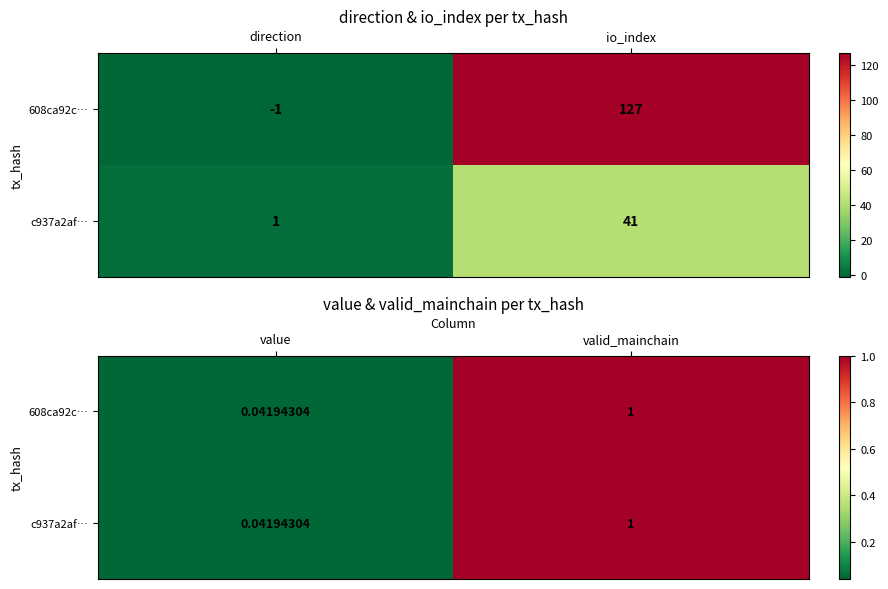

Which series has the widest spread of values?

608ca92c…